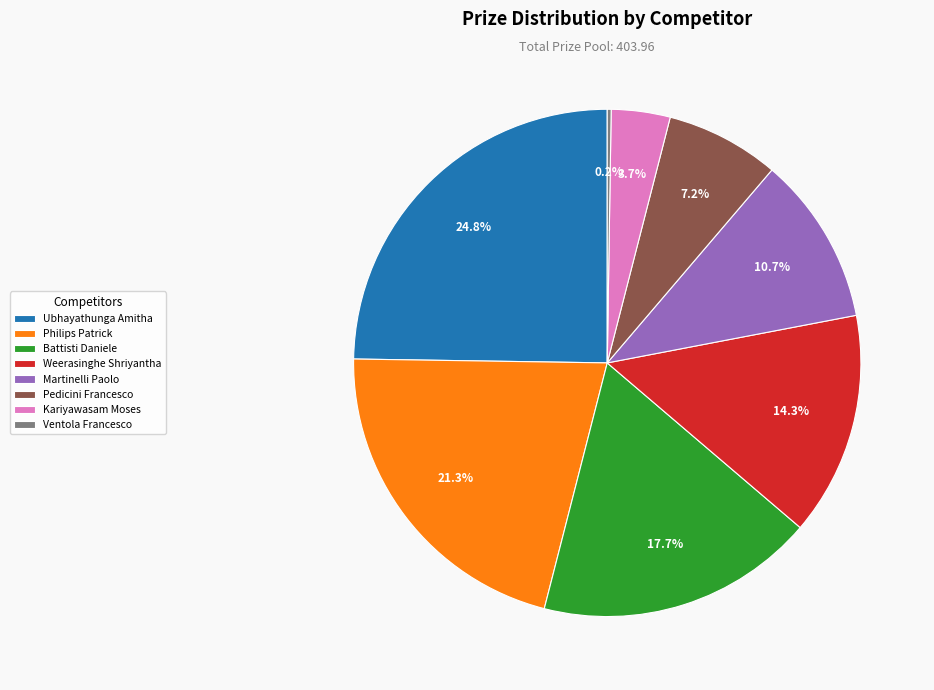

Is there a majority slice in this chart?

No